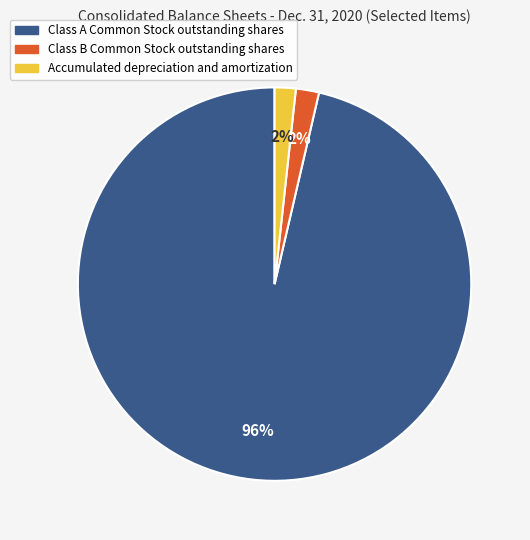

Is it true that Class B Common Stock outstanding shares is 2% of the pie?

True